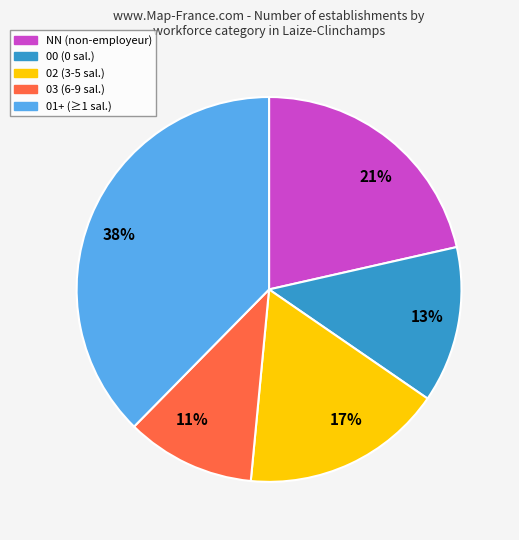

Is there any slice that represents more than half of the pie?

No